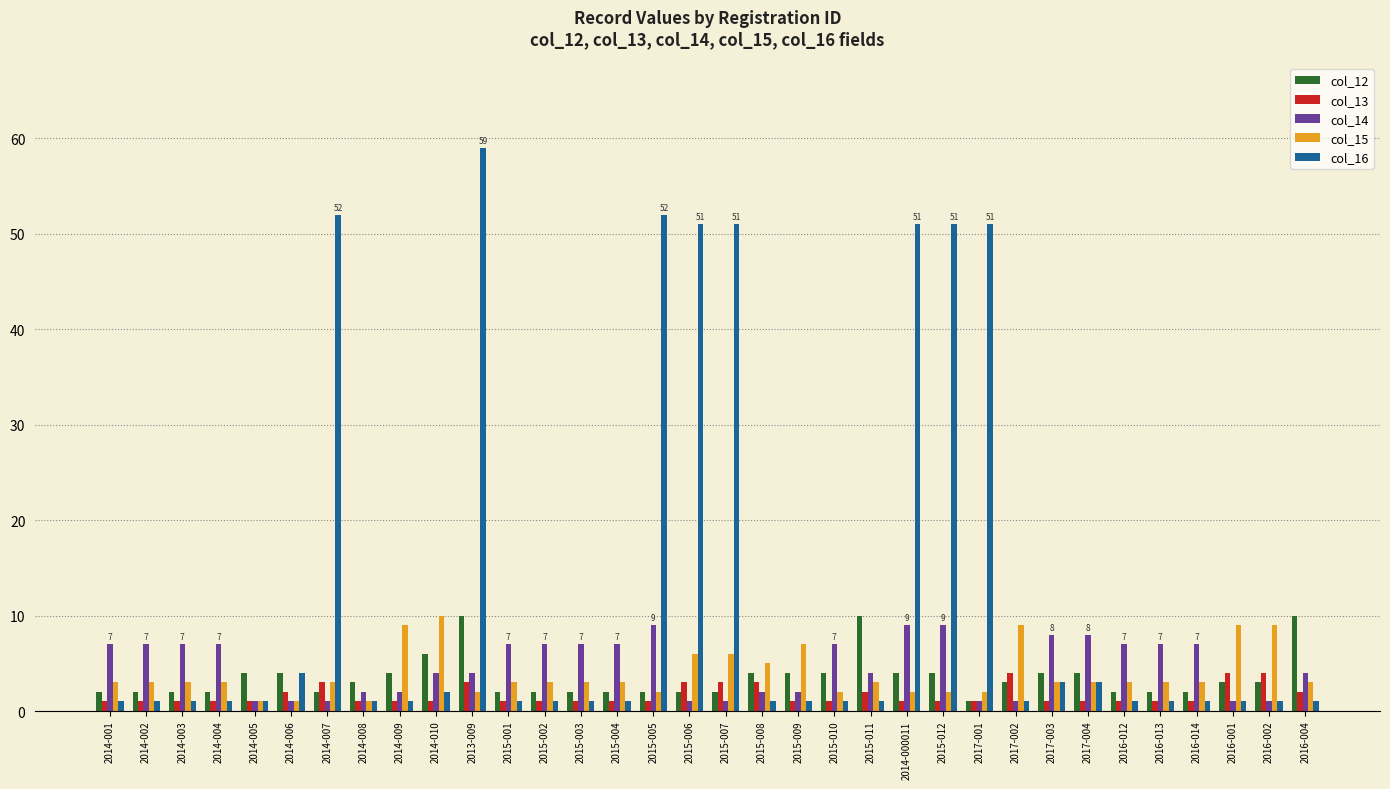

What is the label of the 22nd bar from the left?

2015-011